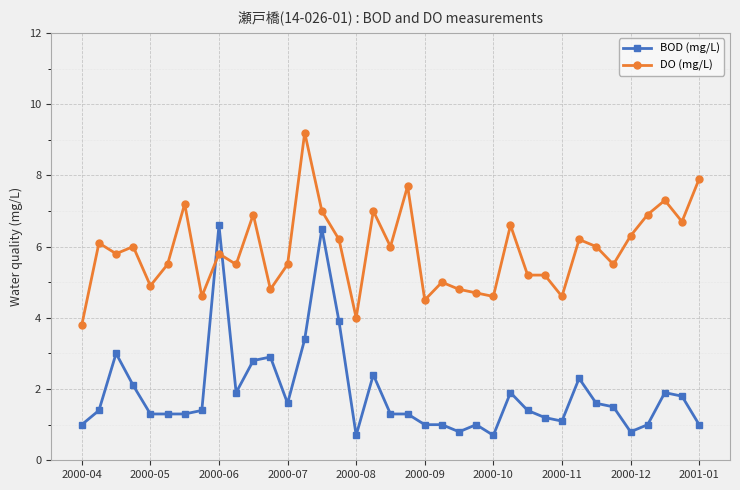

Which series has the largest range (max minus min)?

BOD (mg/L)